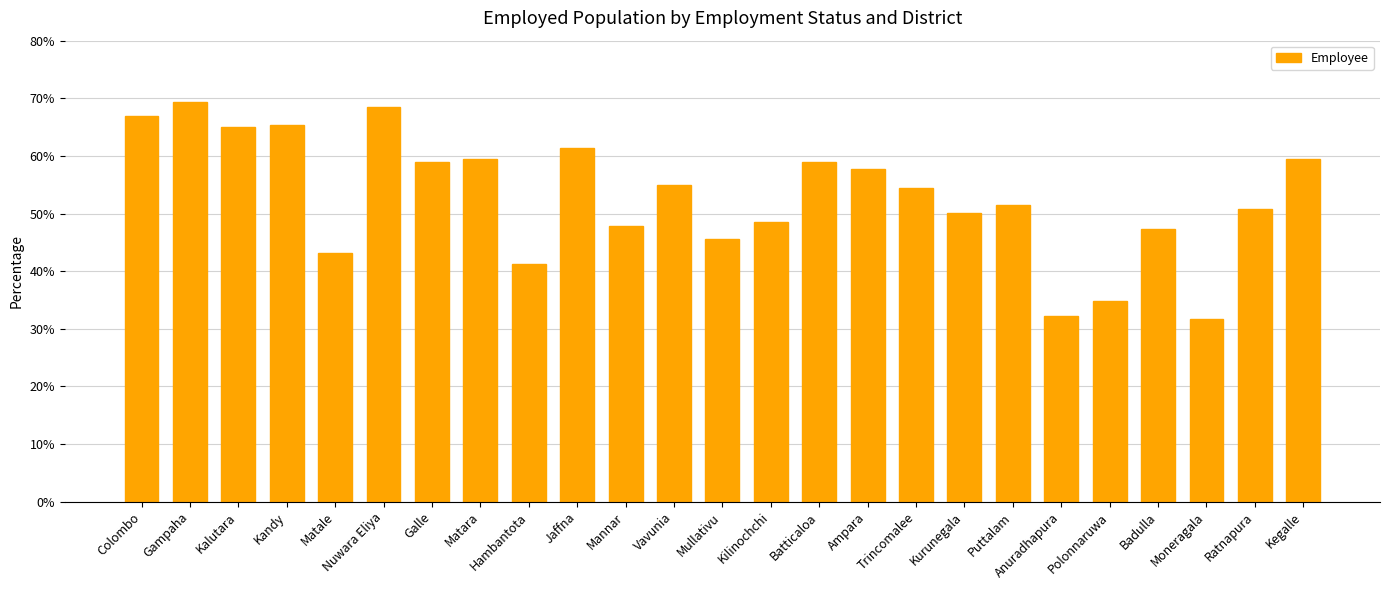

True or false: the data shows 34.9 at Polonnaruwa.

True